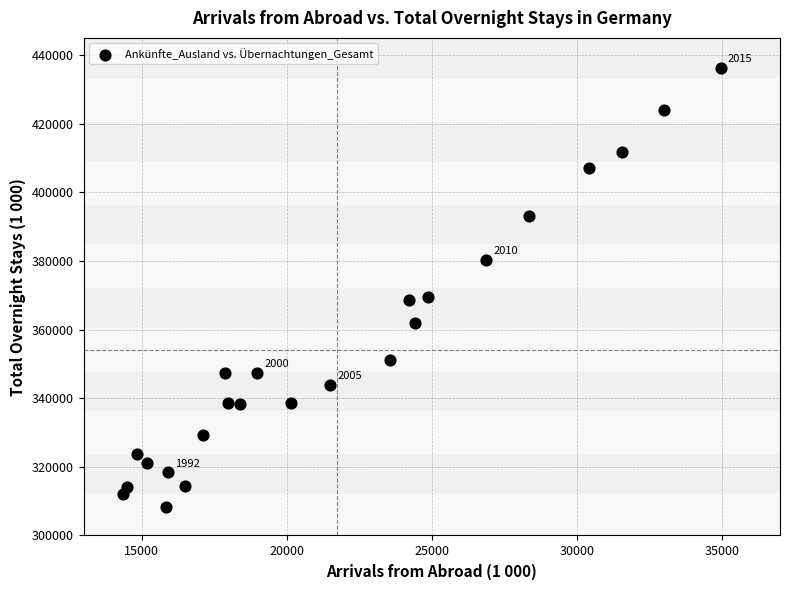

What is the range of X values (max minus min)?

20622.9